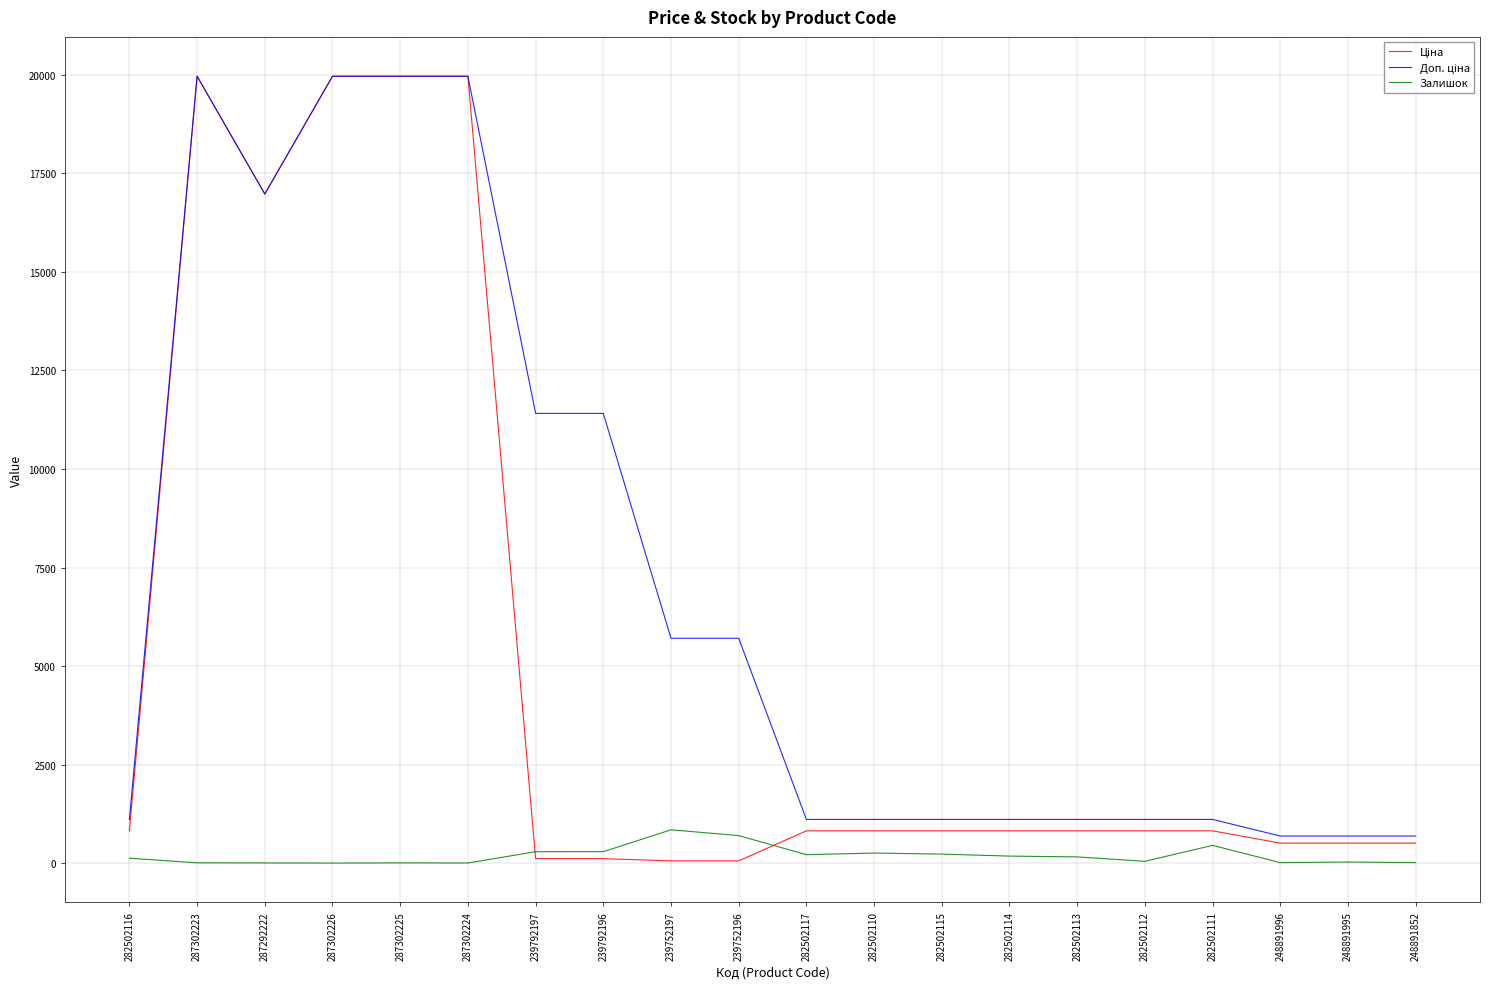

What is the maximum value shown in the chart?

19964.2